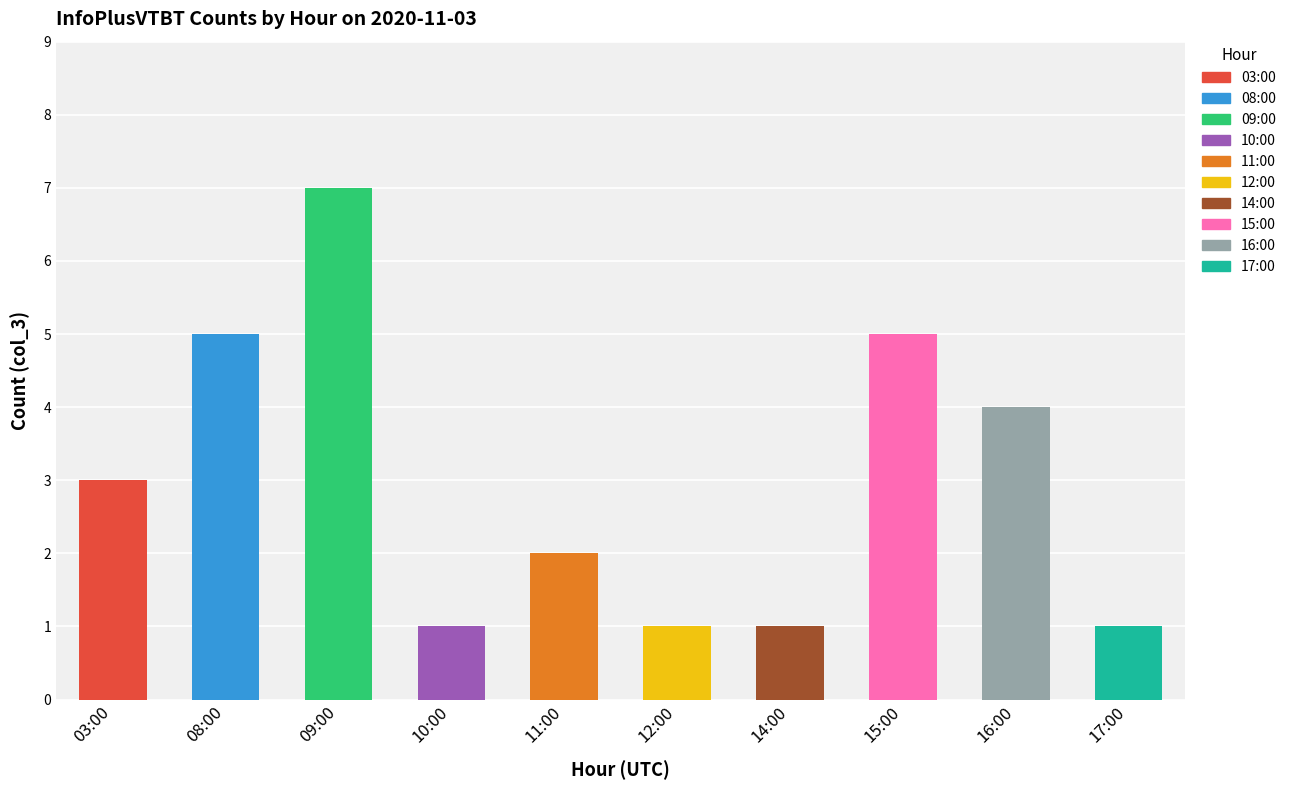

Reading left to right, what are all the values shown in this chart?

3	5	7	1	2	1	1	5	4	1